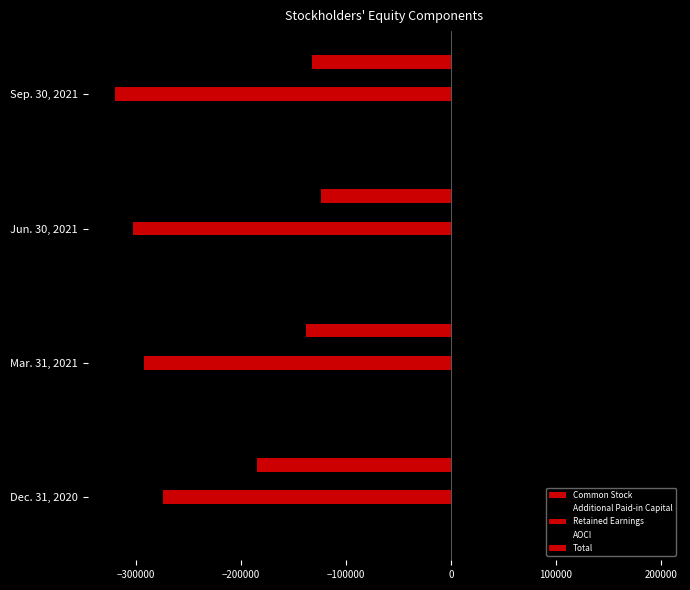

Which series has the largest total across all categories?

Additional Paid-in Capital